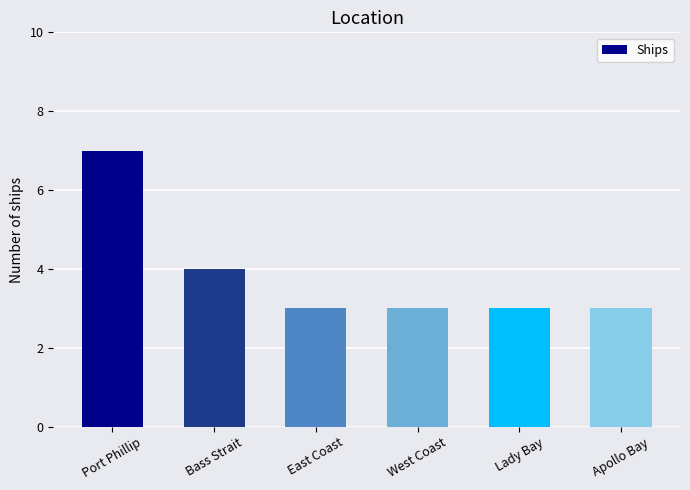

Which category has the highest value across all series?

Port Phillip